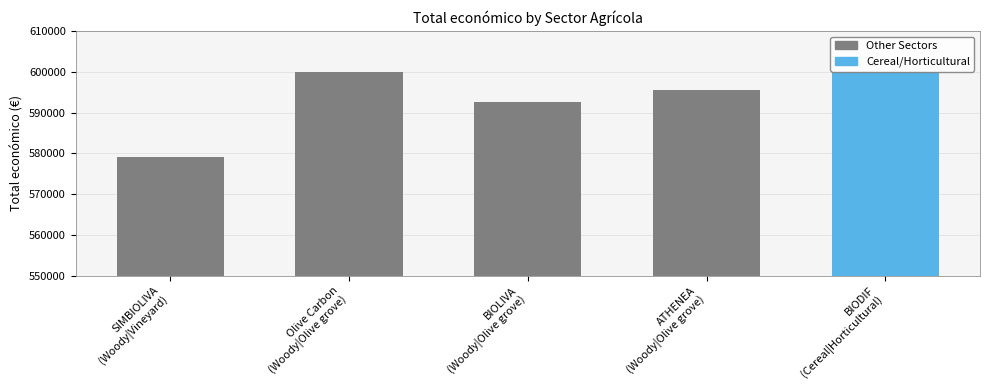

What is the ratio of the value at Woody|Olive grove (Ecovalia) to the value at Woody|Vineyard?

1.0